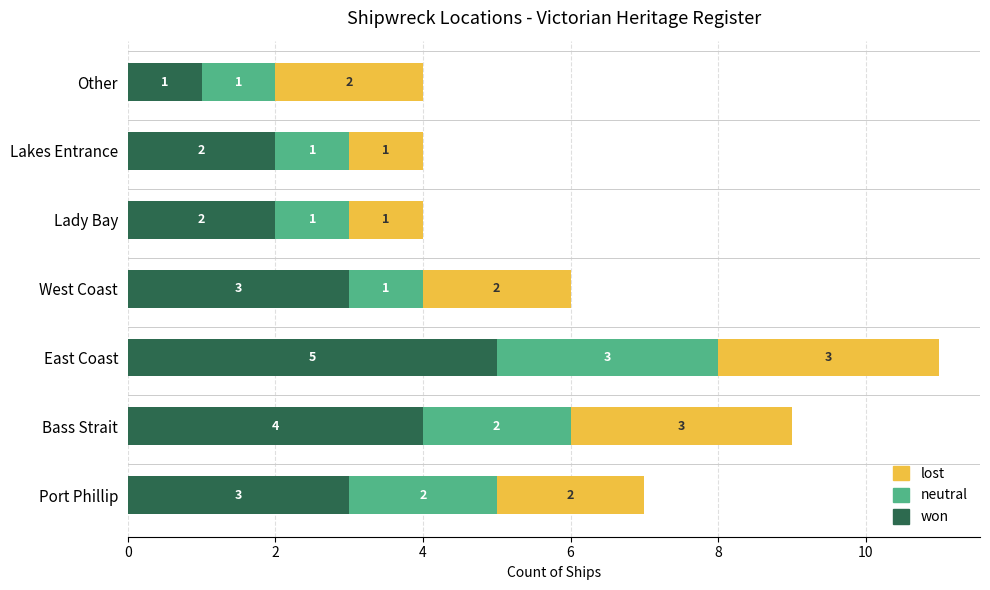

What is the highest value of the won series?

5